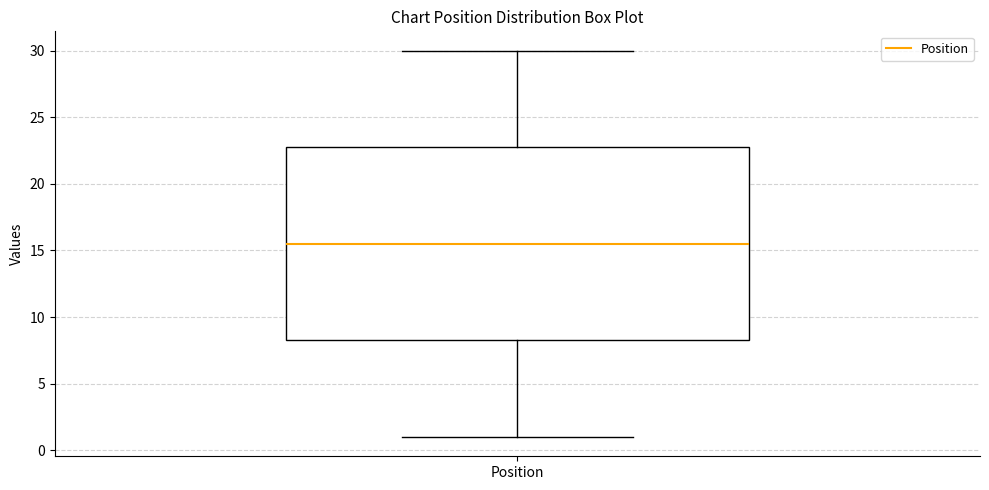

Transcribe this box plot: give where the median line is, the range the box spans, and where the two whiskers end, as read against the y-axis. The values are not printed on the chart, so give them approximately, as read against the axis.

median 15.5, box 8.5 to 23.0, whiskers 1.0 to 30.0